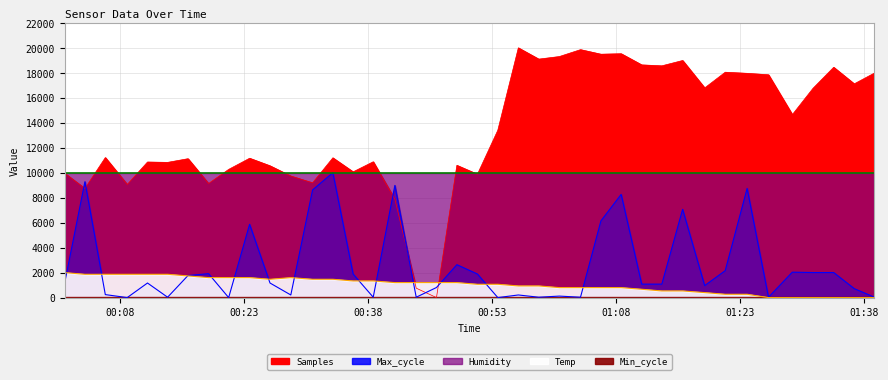

What position from the left is 2023/07/06 00:46:19?

19